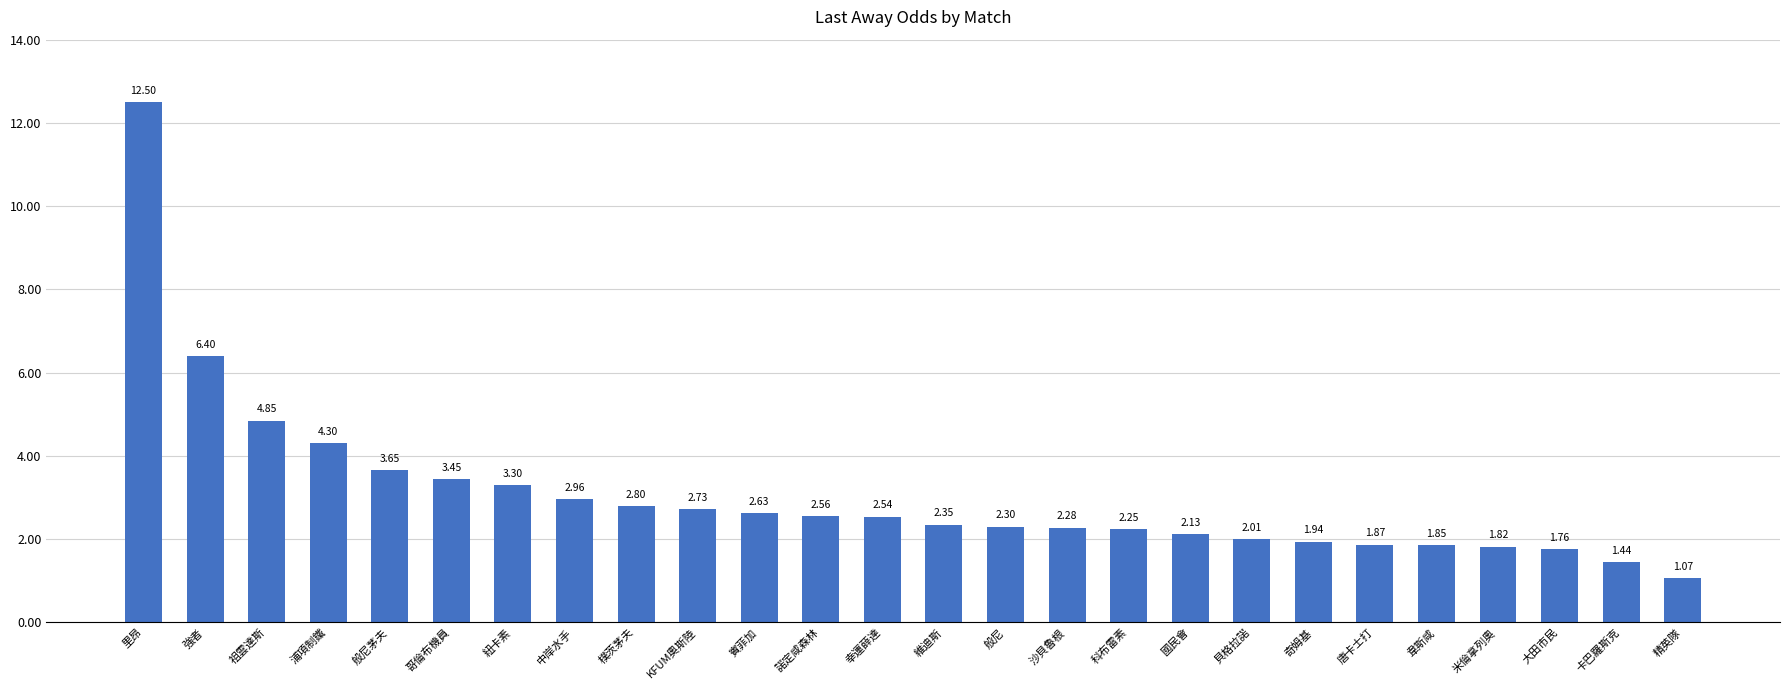

Which category has the lowest value across all series?

精英隊